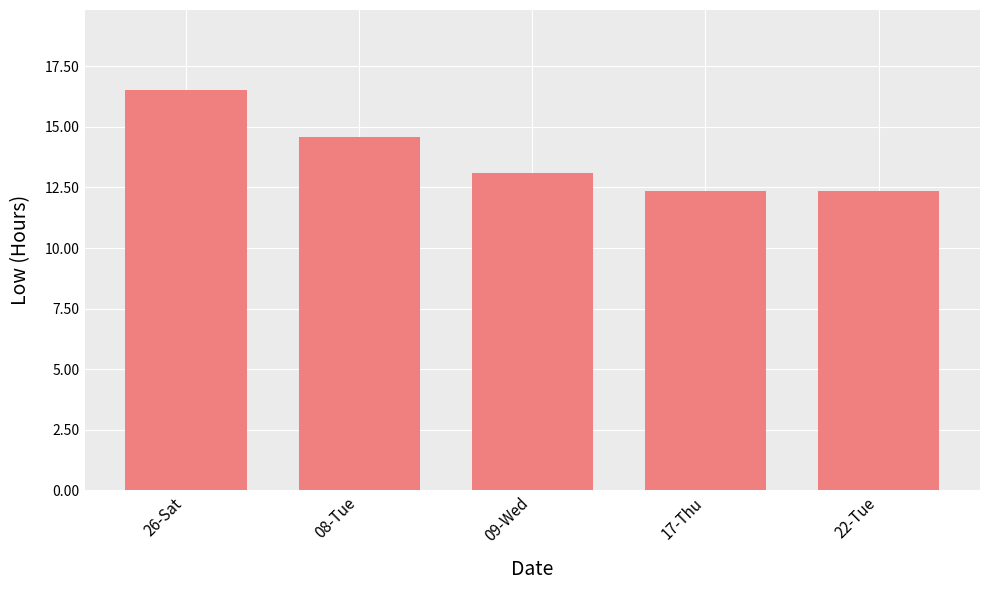

What is the sum of all values?

68.9